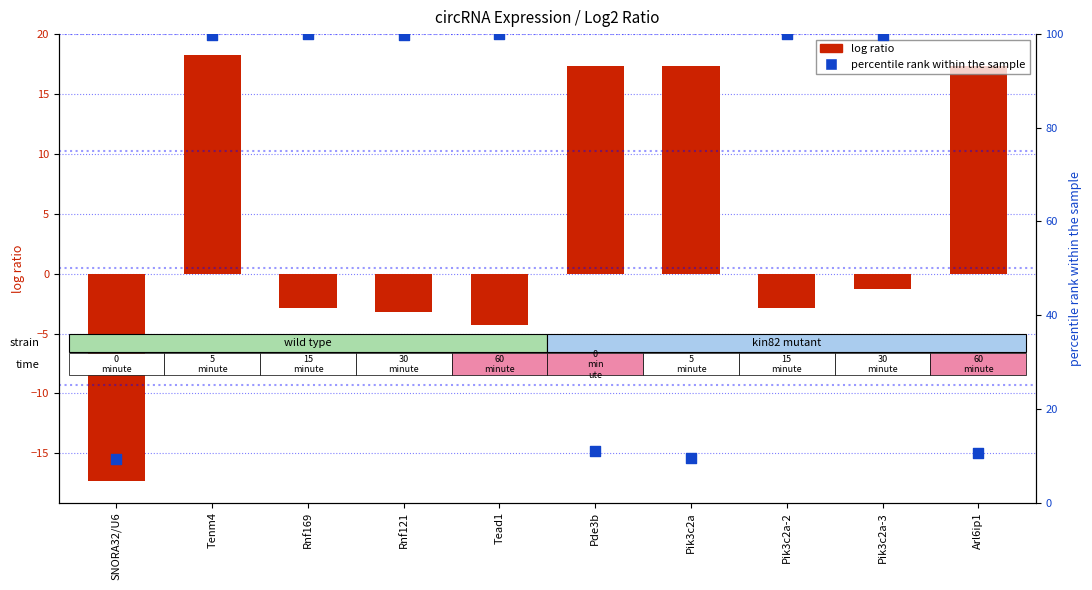

What is the total value across all series at Pde3b?

28.3